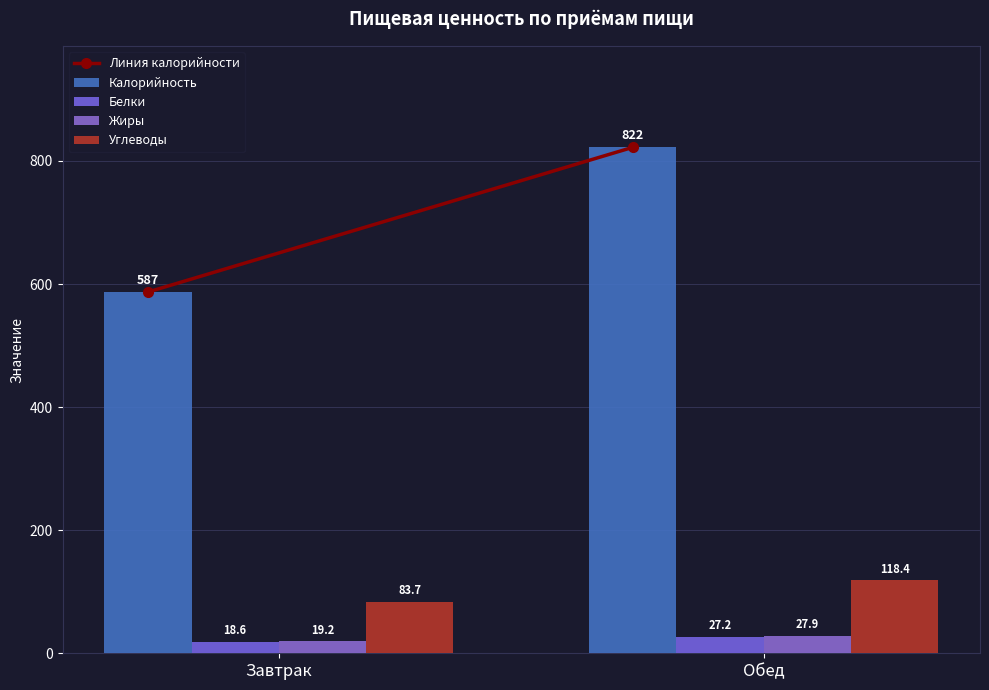

At which category does the chart reach its peak across all series?

Обед